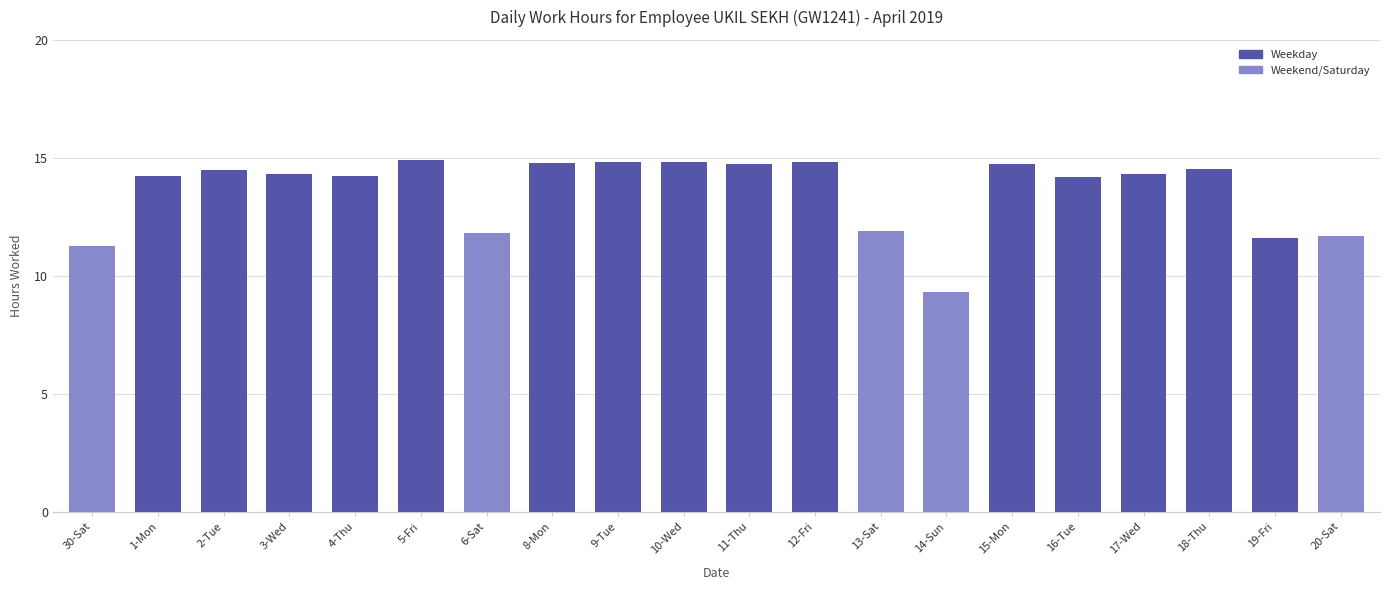

What is the maximum value shown in the chart?

14.9